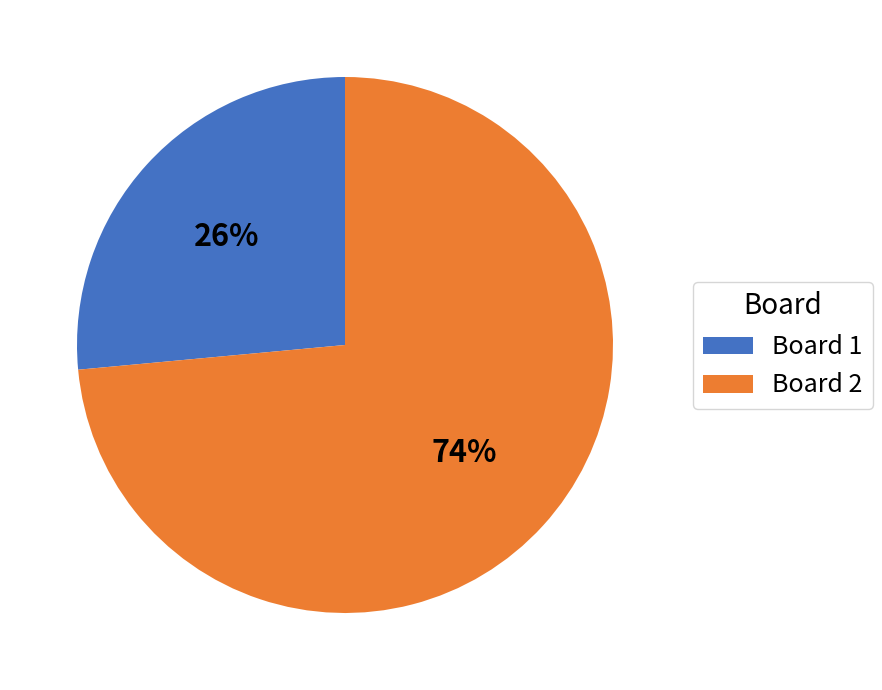

Which category has the smallest portion of the pie?

Board 1